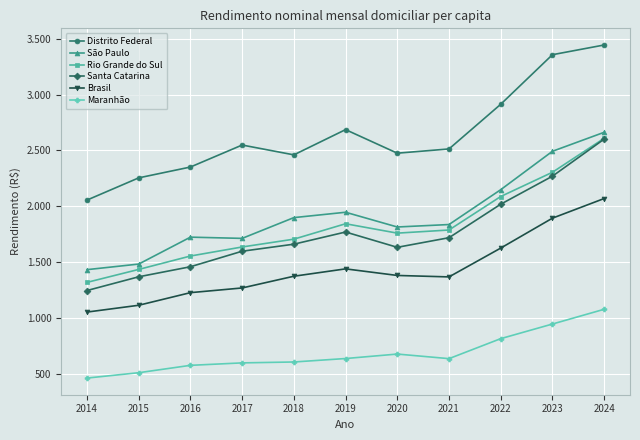

What are all the series names shown in the legend?

Distrito Federal, São Paulo, Rio Grande do Sul, Santa Catarina, Brasil, Maranhão